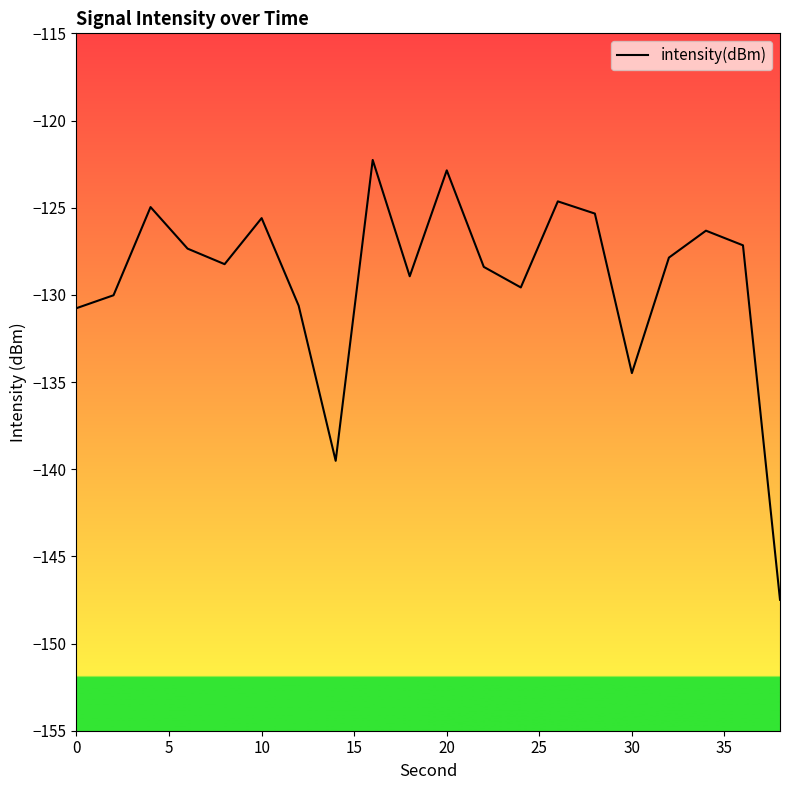

What is the difference between the maximum and minimum values?

25.2